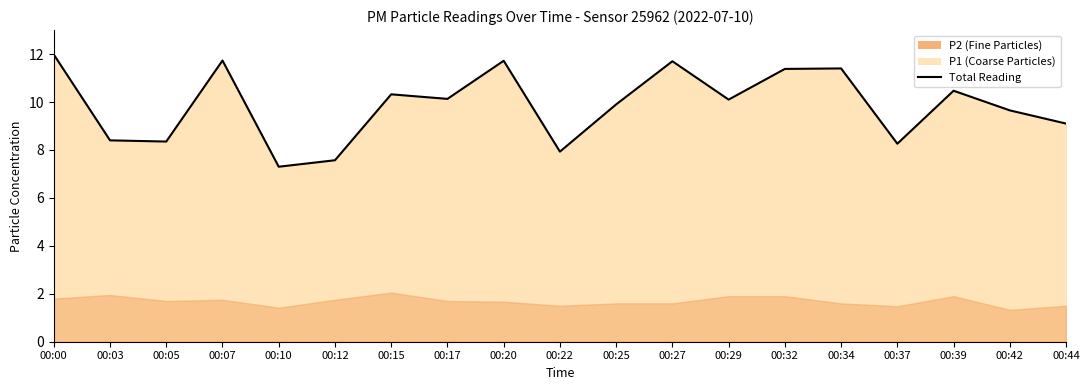

What is the value of the 2nd point from the left?

8.4